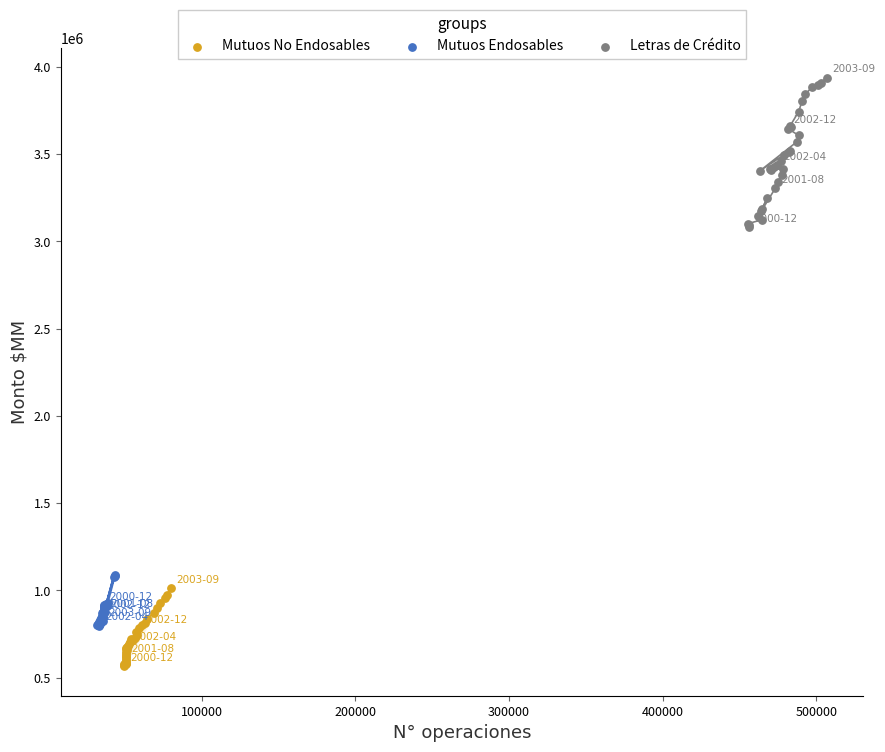

Which series contains the lowest Y value?

Mutuos No Endosables